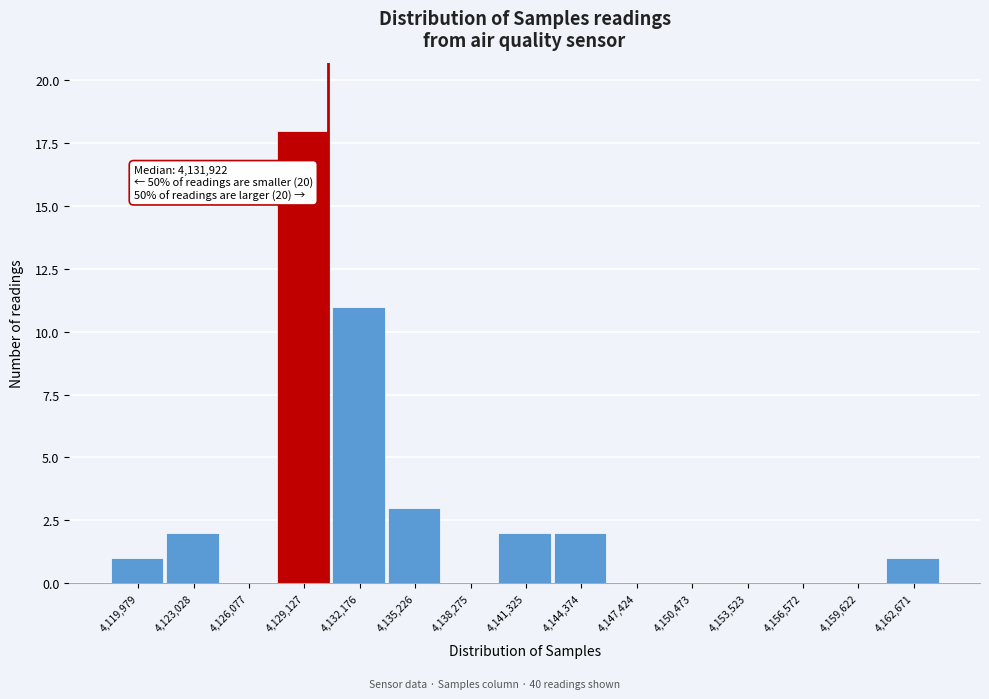

Reading right to left, transcribe all the data shown in this chart.

4,162,671=1	4,159,622=0	4,156,572=0	4,153,523=0	4,150,473=0	4,147,424=0	4,144,374=2	4,141,325=2	4,138,275=0	4,135,226=3	4,132,176=11	4,129,127=18	4,126,077=0	4,123,028=2	4,119,979=1